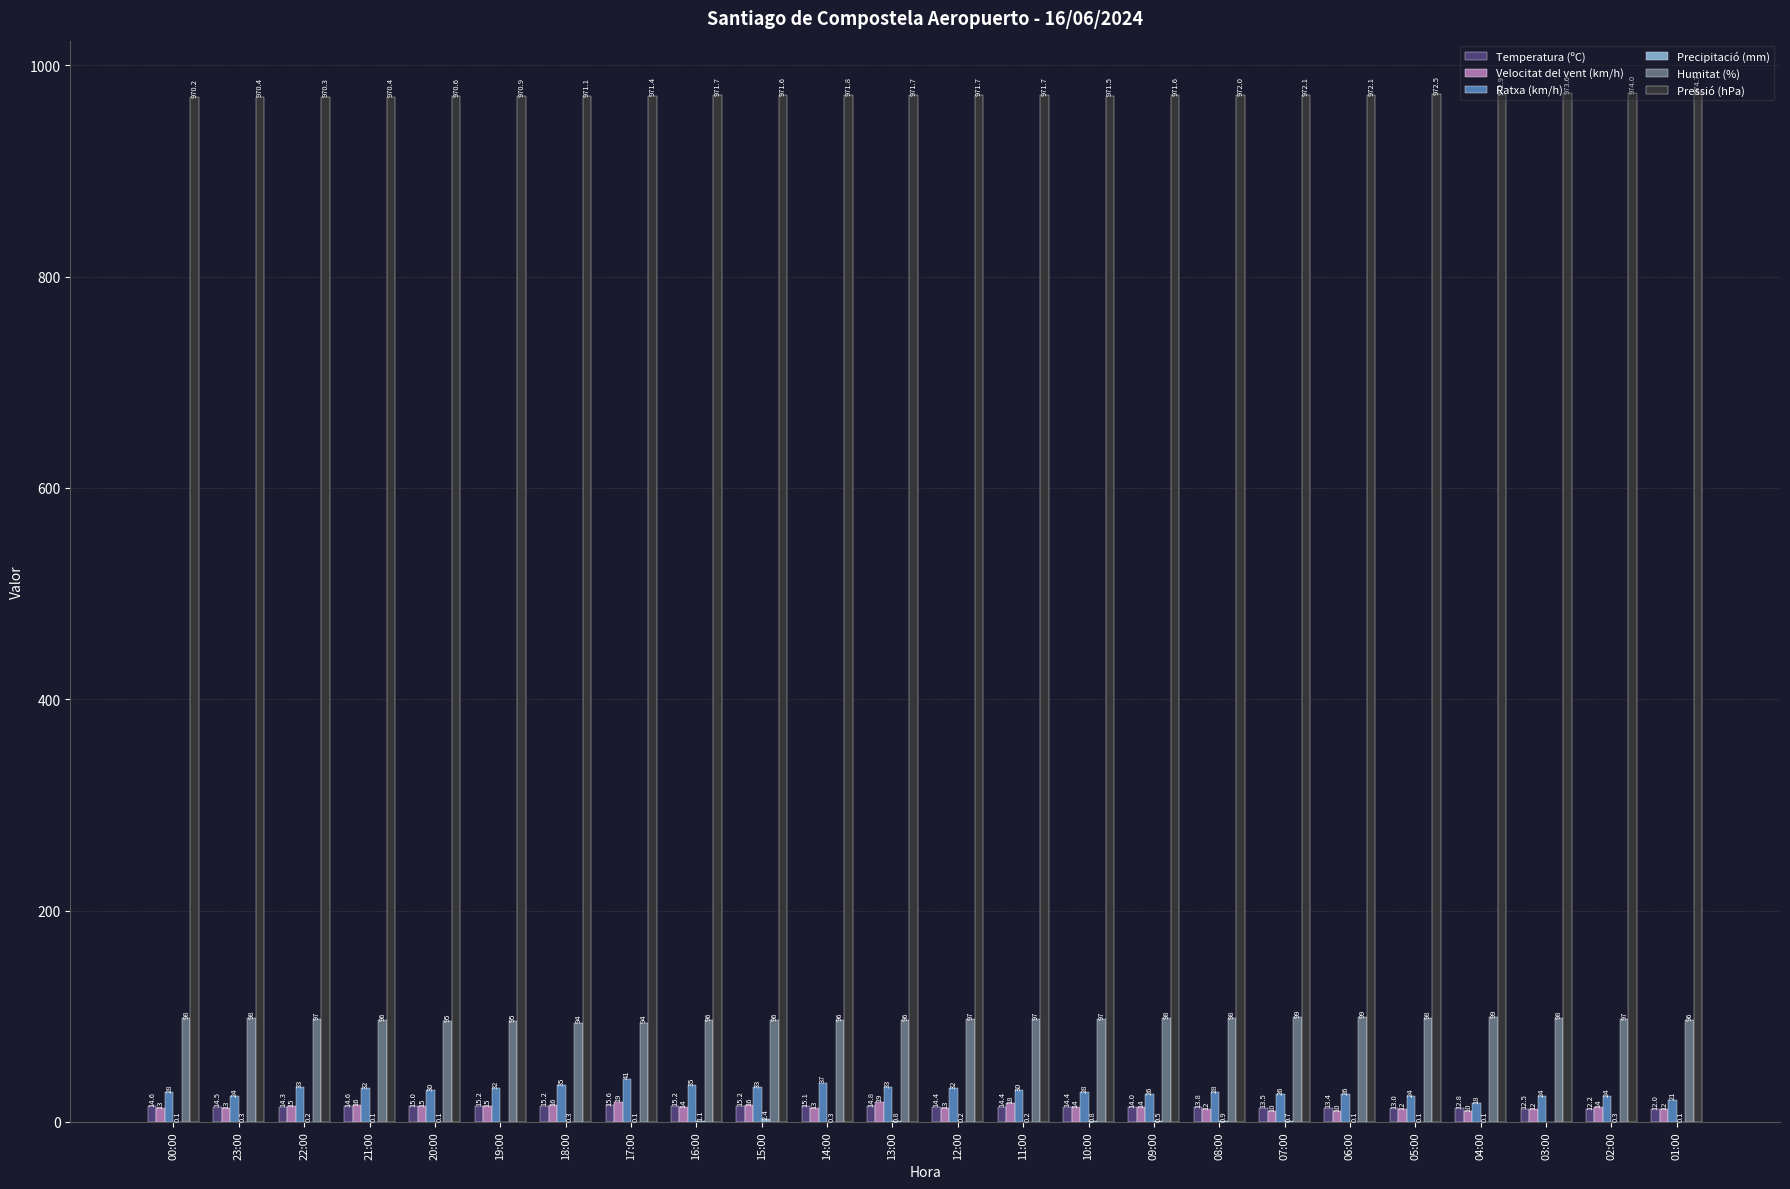

Which series changed the most between 16:00 and 08:00?

Ratxa (km/h)